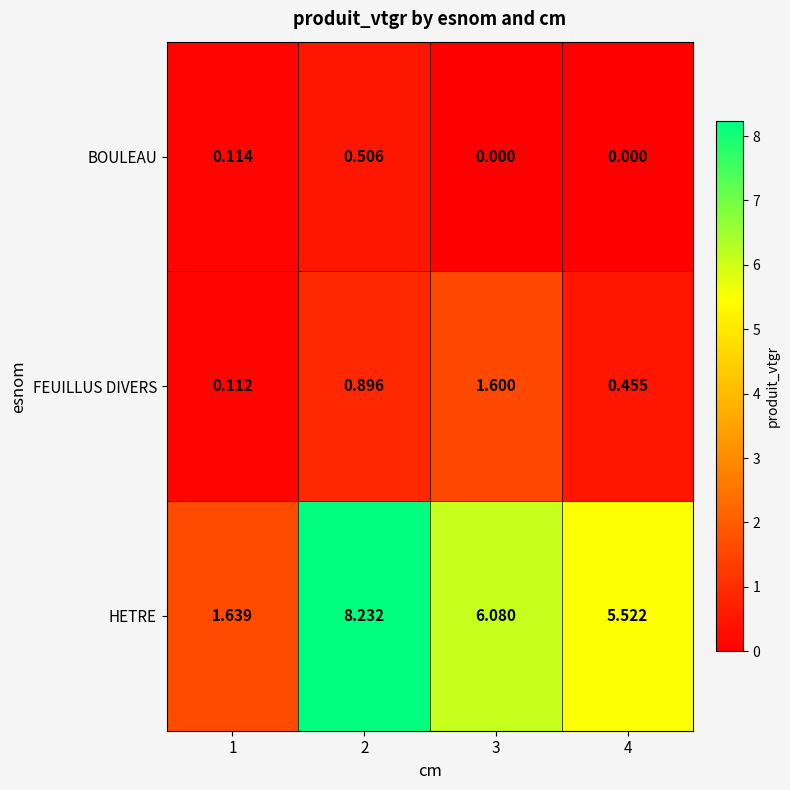

Which series has the widest spread of values?

HETRE